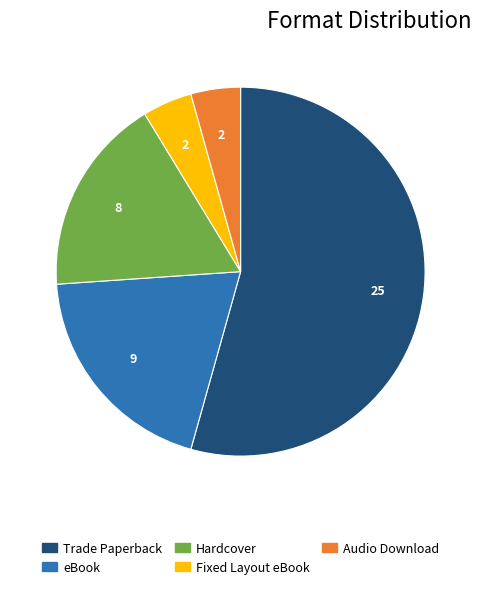

Is it true that Fixed Layout eBook is 4% of the pie?

True